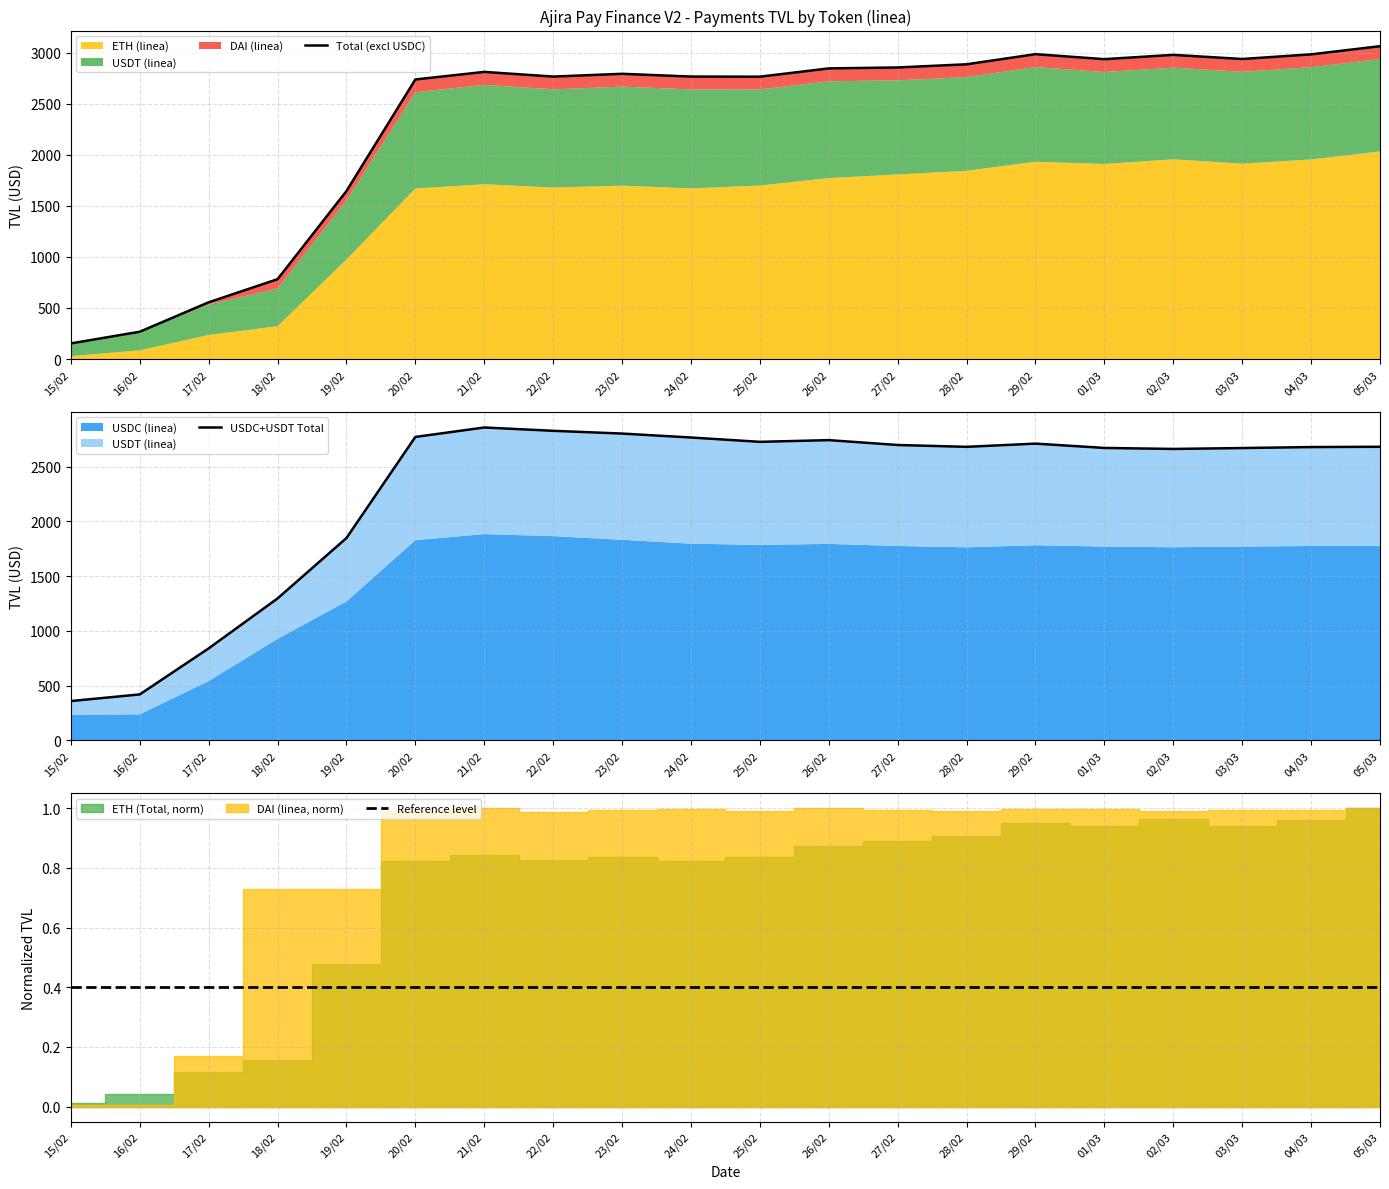

Which has a higher value, 18/02 or 21/02?

21/02